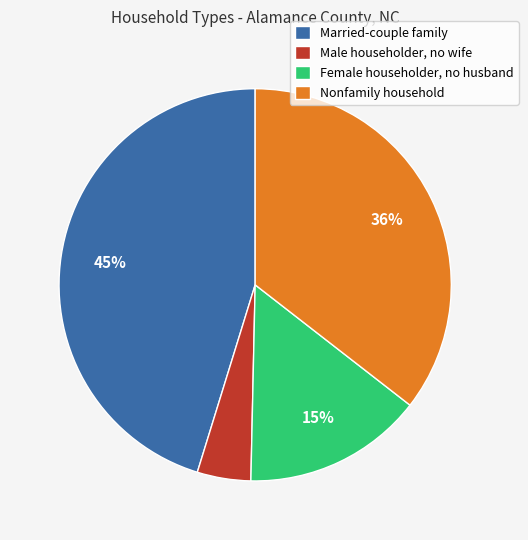

What percentage is the Male householder, no wife slice, to the nearest percent?

4%